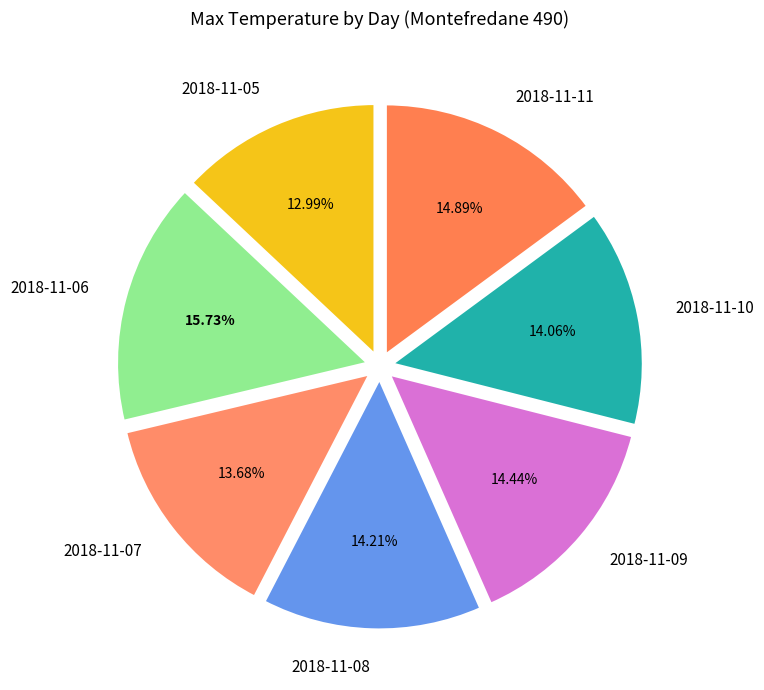

How many segments does this pie chart have?

7